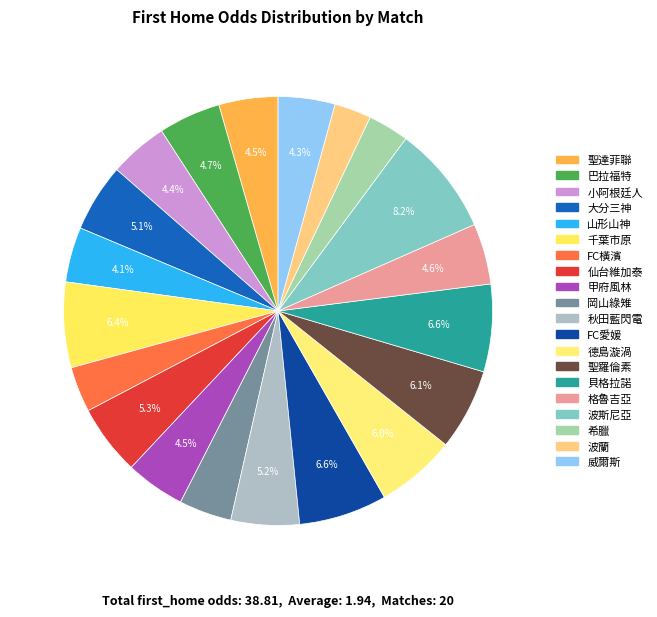

Is there a majority slice in this chart?

No